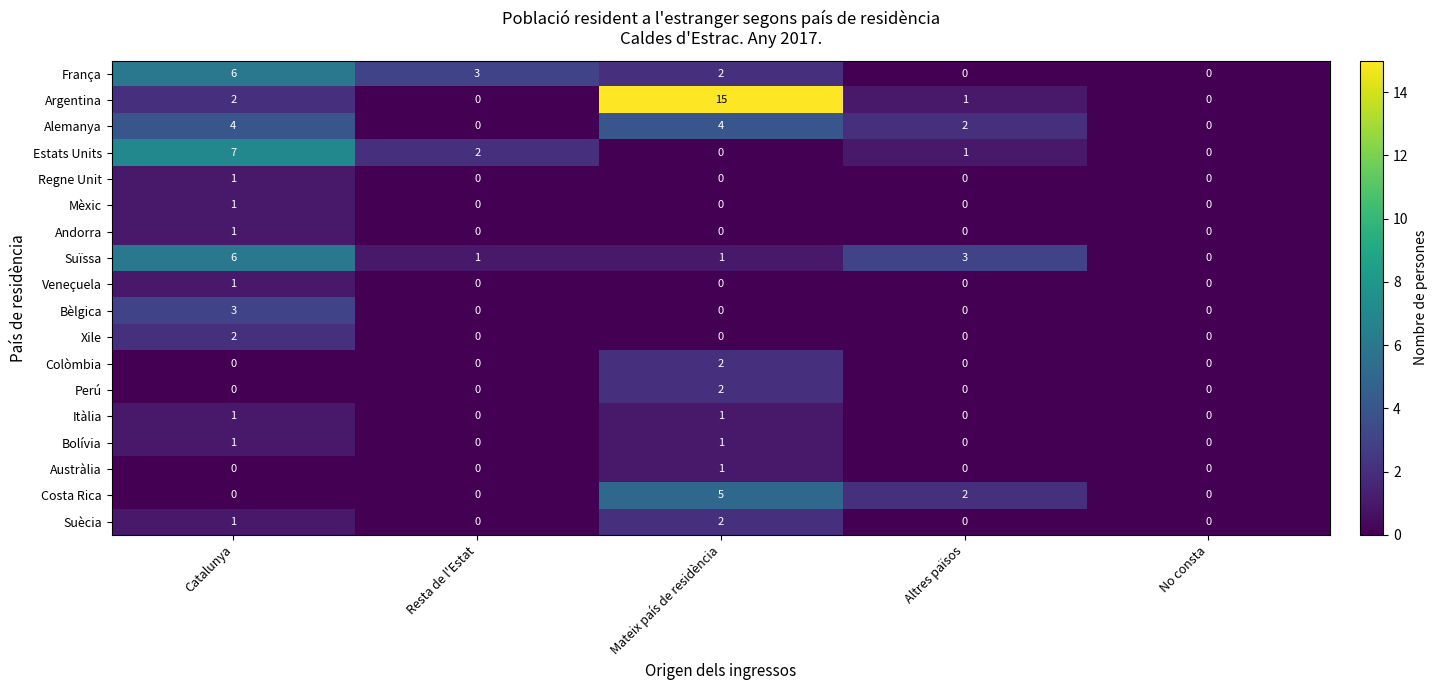

True or false: Bèlgica has a value of 1 at Mateix país de residència.

False